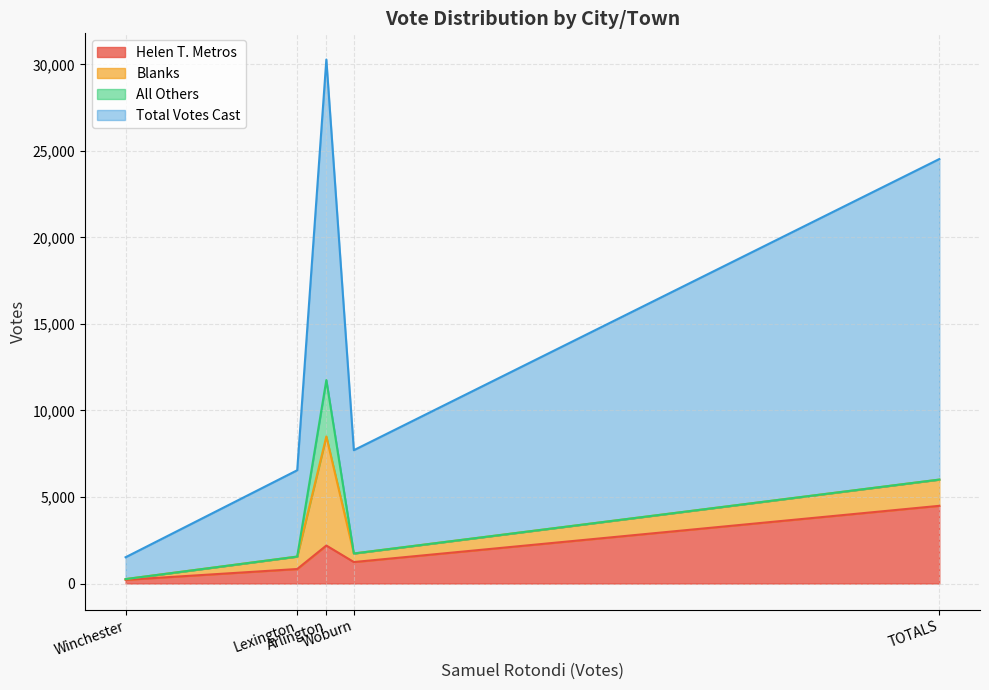

Which series has the largest range (max minus min)?

Total Votes Cast